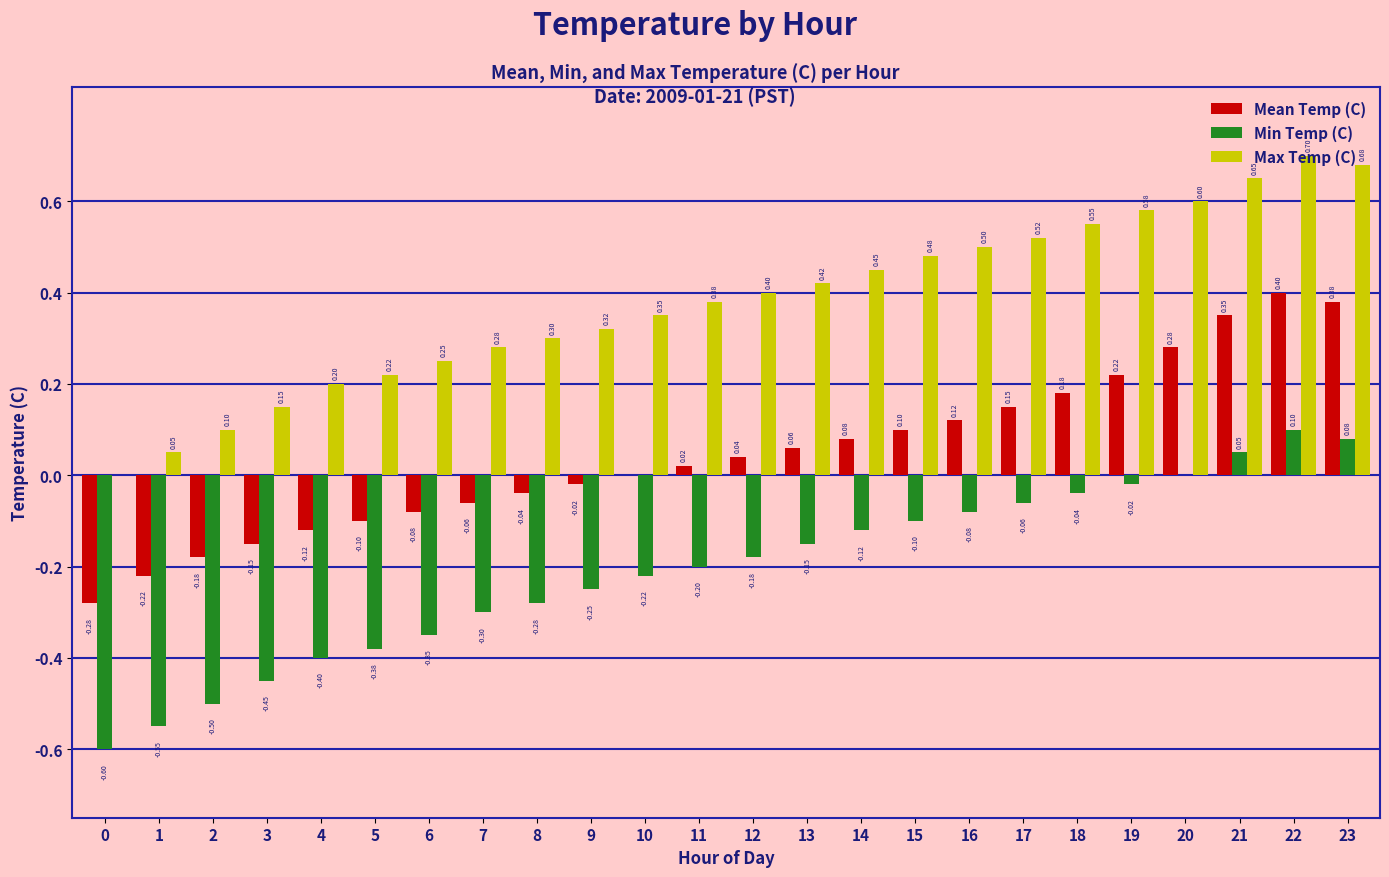

How many groups of bars are there?

24